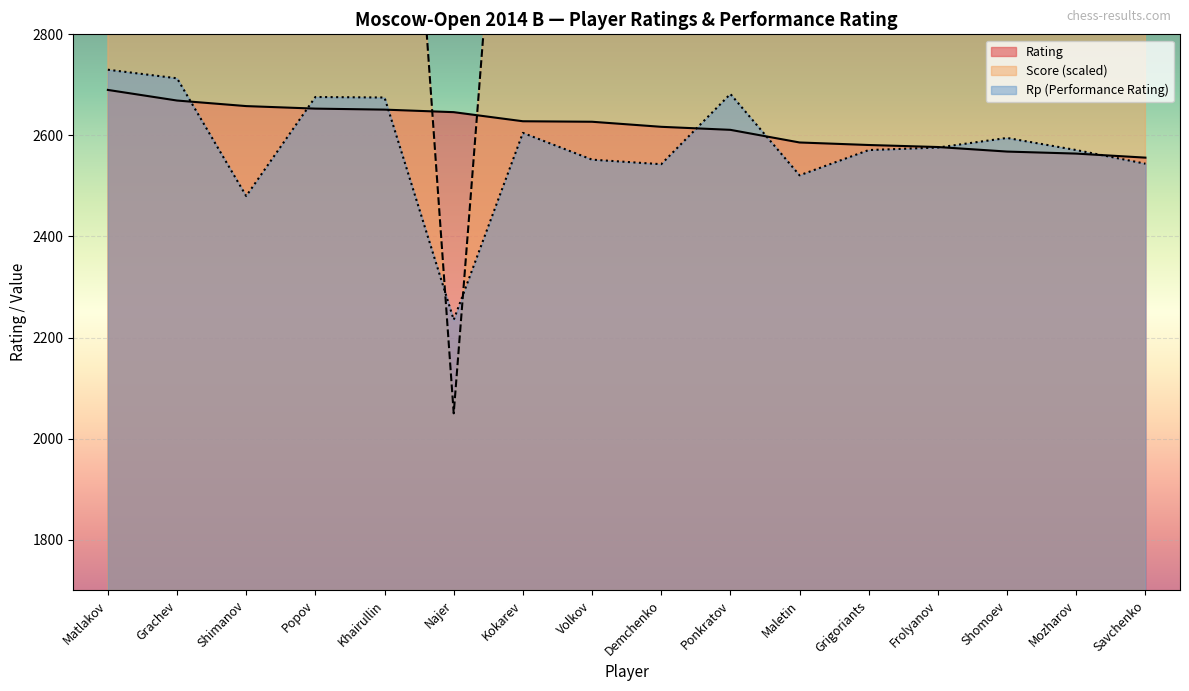

Is the value of Rating at Popov greater than the value of Score at Savchenko?

No